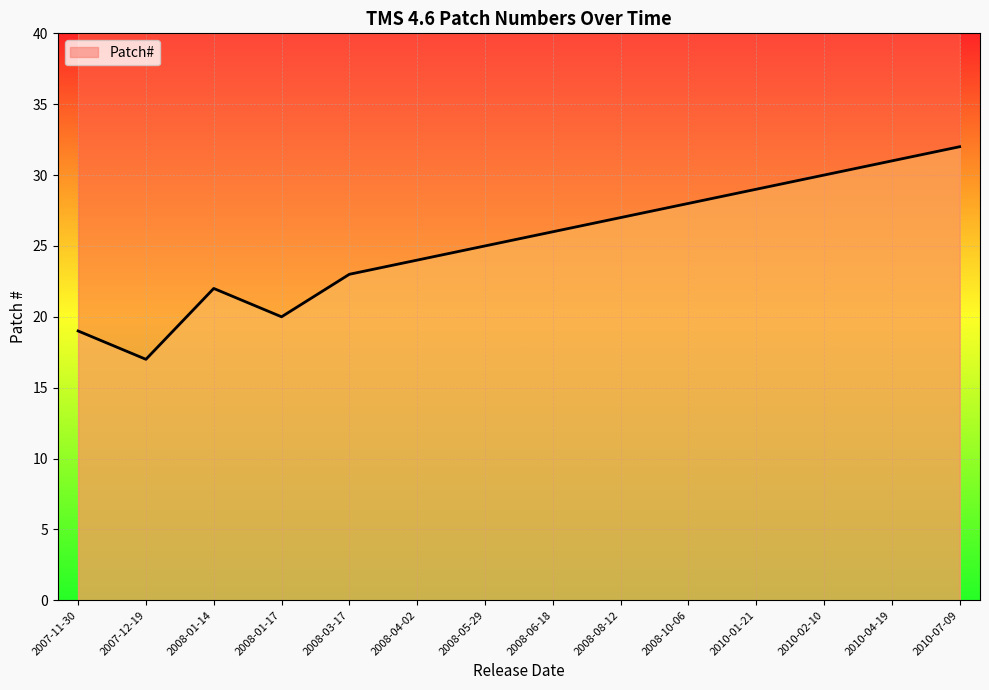

List the labels in order of value, largest first.

2010-07-09, 2010-04-19, 2010-02-10, 2010-01-21, 2008-10-06, 2008-08-12, 2008-06-18, 2008-05-29, 2008-04-02, 2008-03-17, 2008-01-14, 2008-01-17, 2007-11-30, 2007-12-19